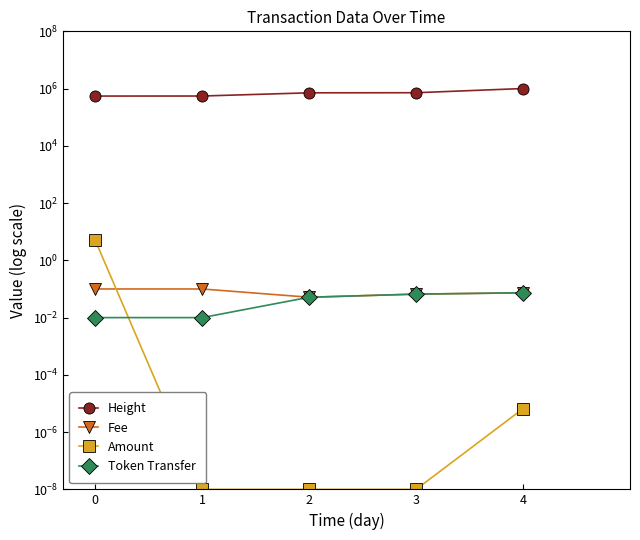

What is the total value across all series at 0?

547990.1